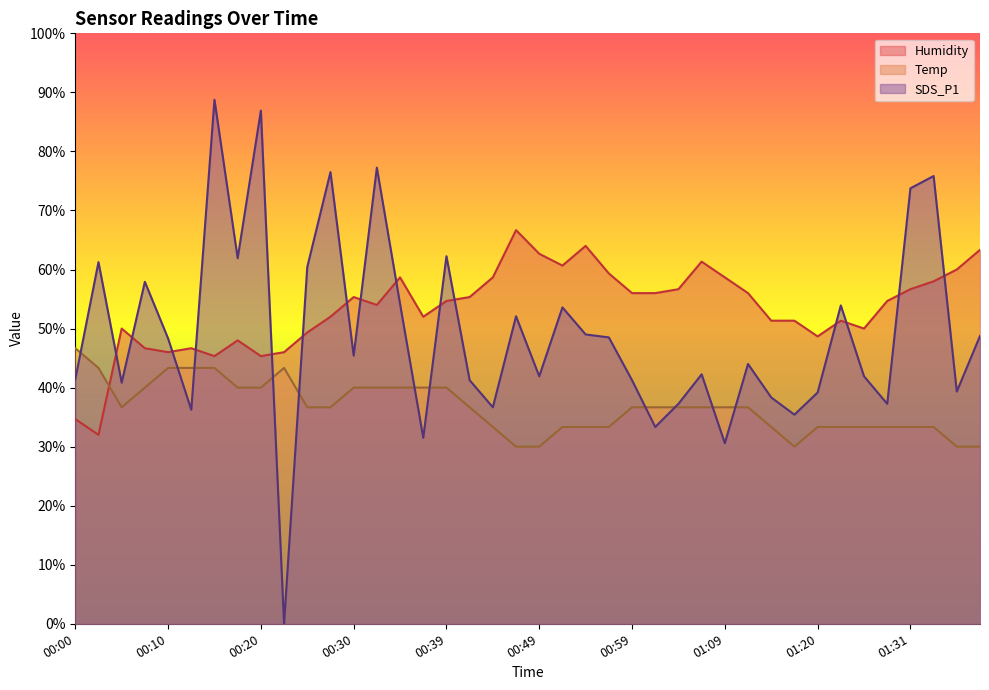

Is it true that SDS_P1 equals 51.3 at 00:37?

False